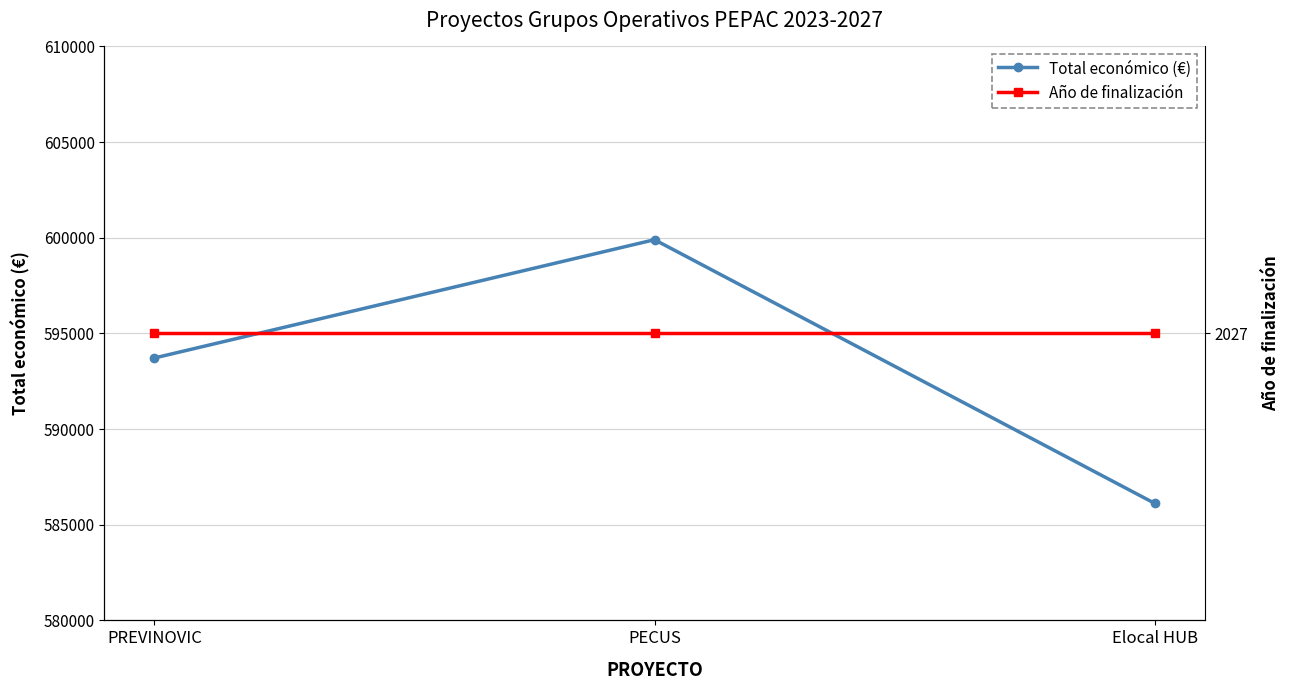

What is the difference between the maximum and minimum values in the Total económico (€) series?

13778